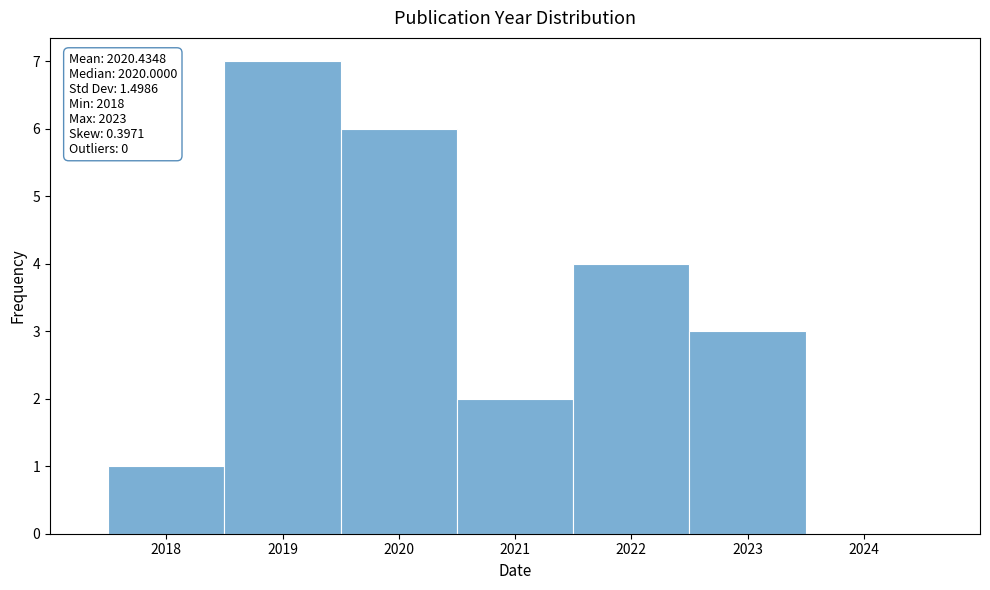

Over which range of the x-axis is the bar tallest?

2018.5 to 2019.5